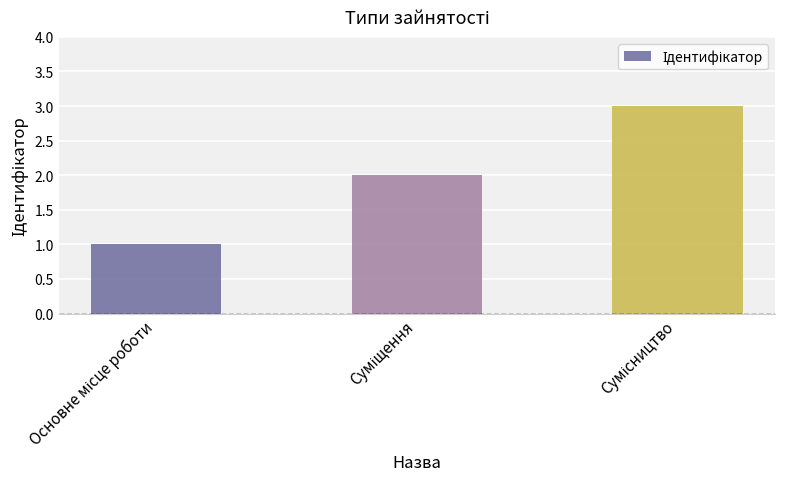

How many bars are there in total?

3